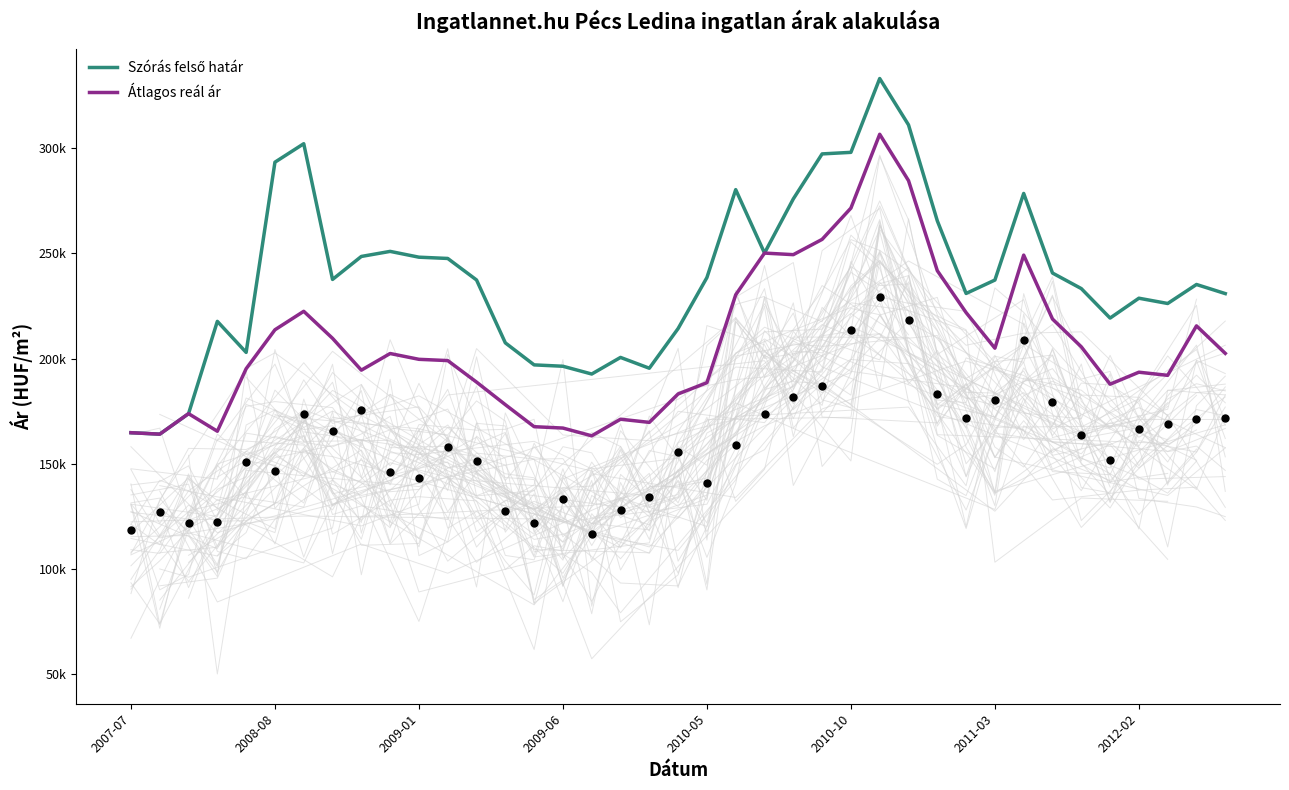

Which series contains the lowest Y value?

Átlagos reál ár